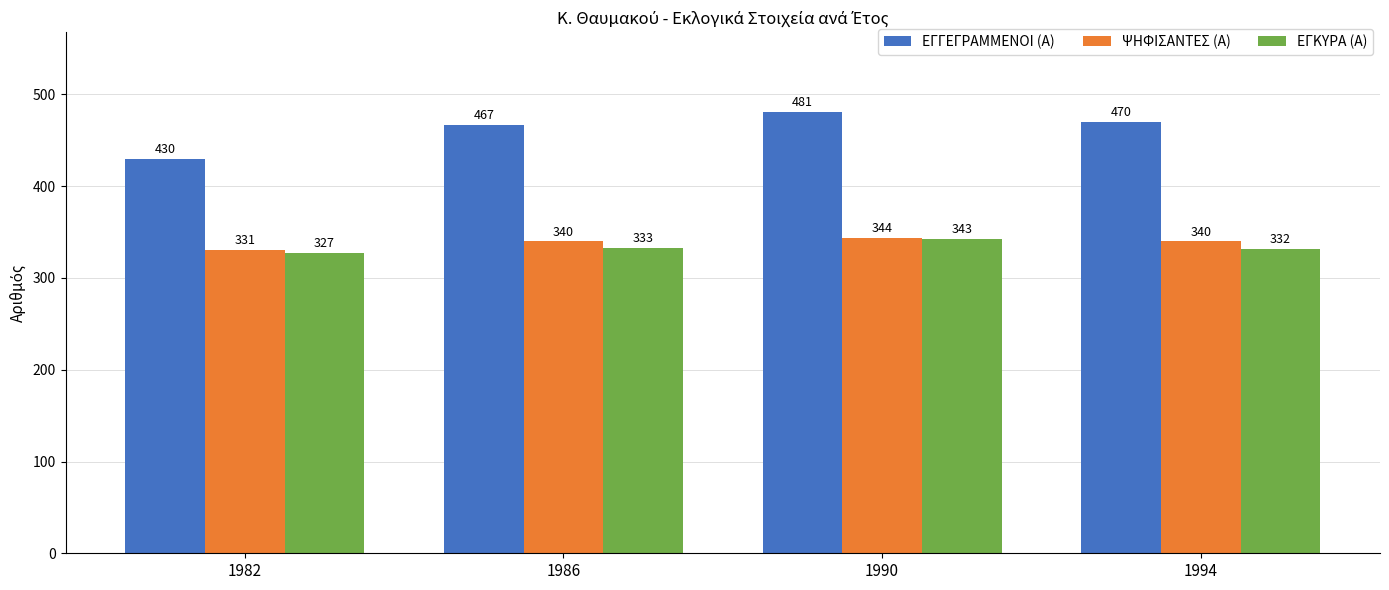

True or false: ΕΓΓΕΓΡΑΜΜΕΝΟΙ (Α) has a value of 470 at 1994.

True